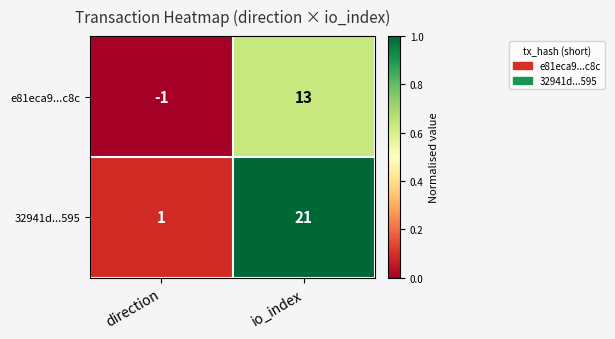

Which series has the widest spread of values?

32941d...595